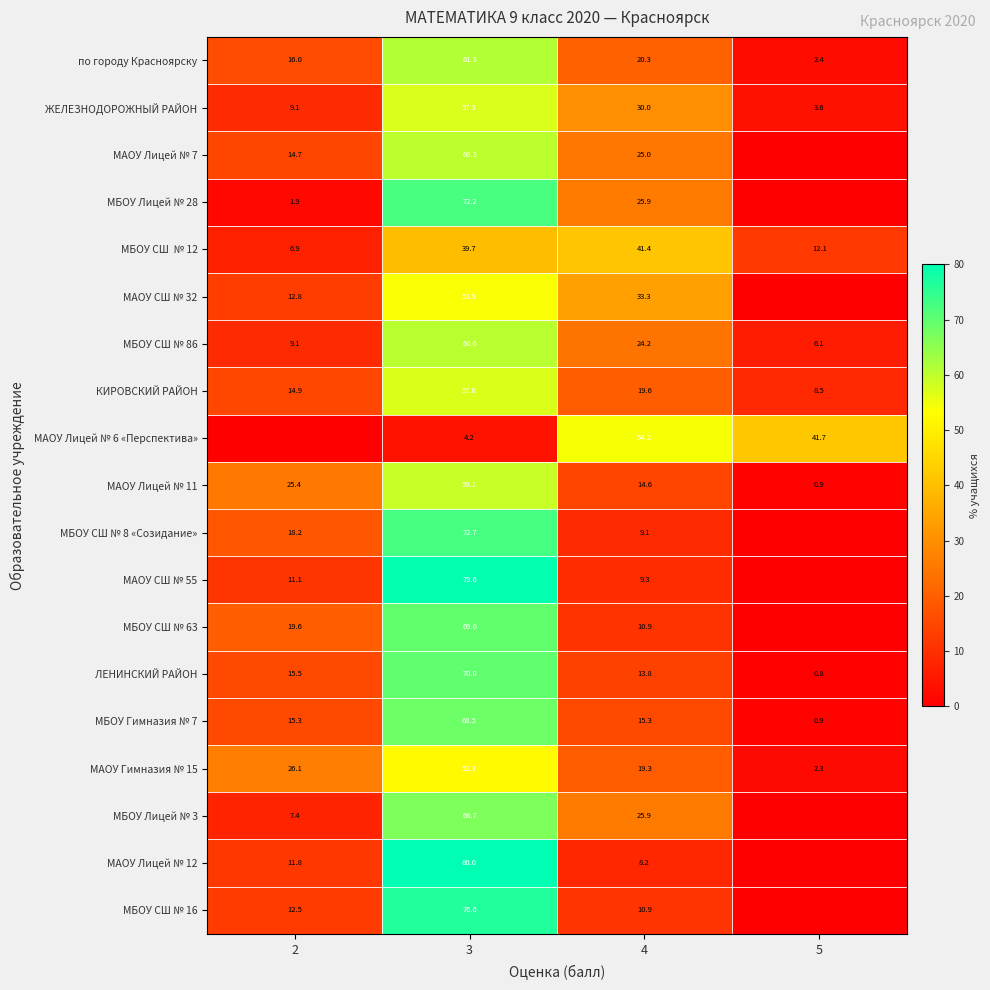

What is the maximum value shown in the chart?

80.0